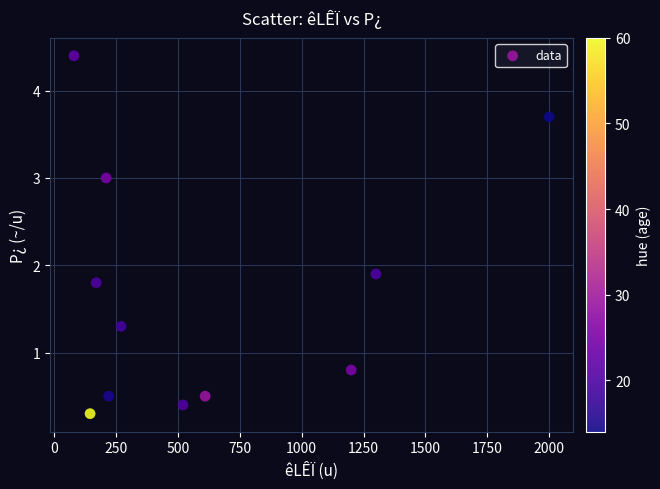

What Y value in the scatter plot is closest to 2?

1.9